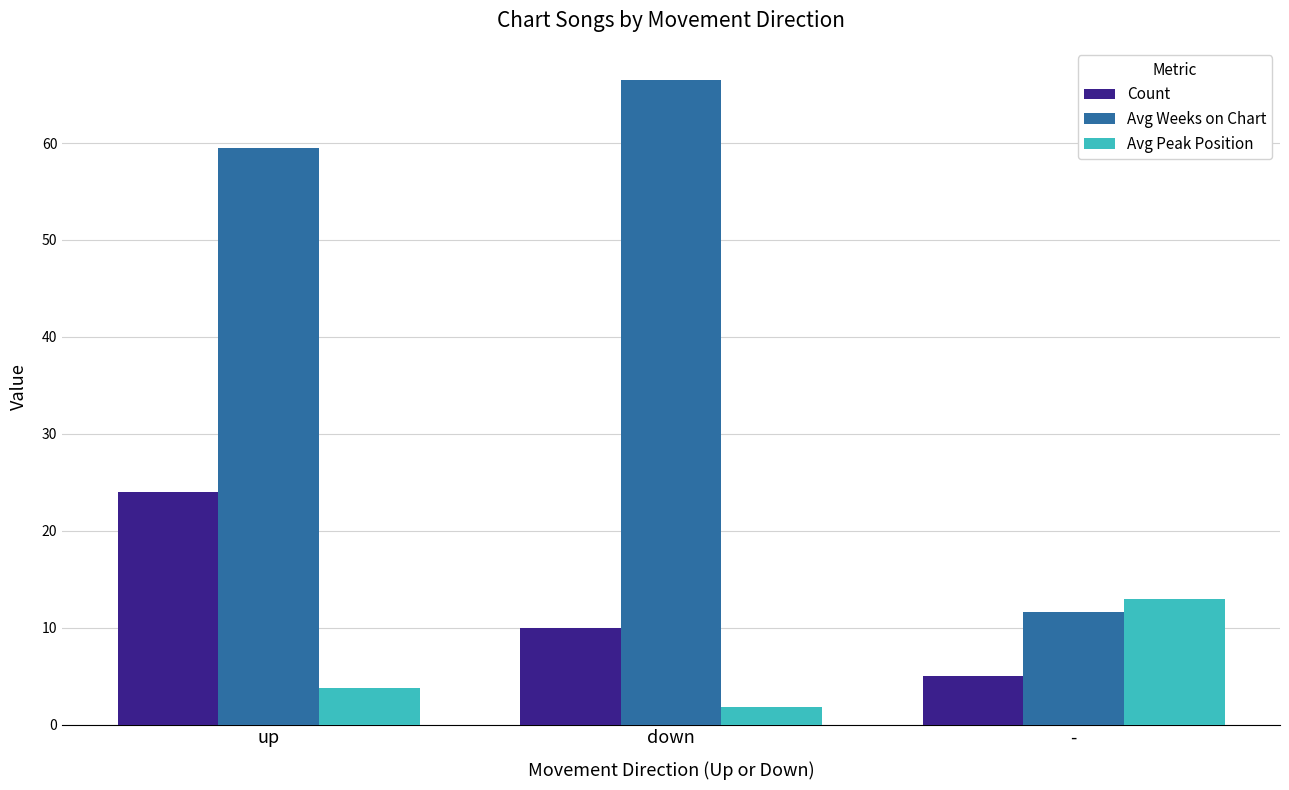

Are the bars grouped side by side (vs. stacked)?

Yes